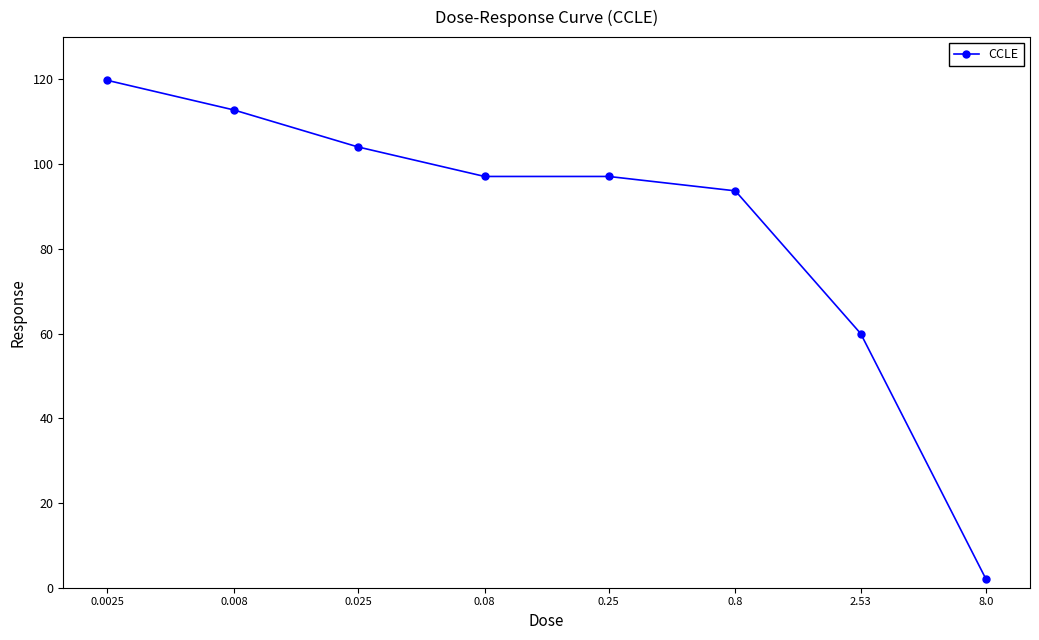

How many data points does each series have?

8